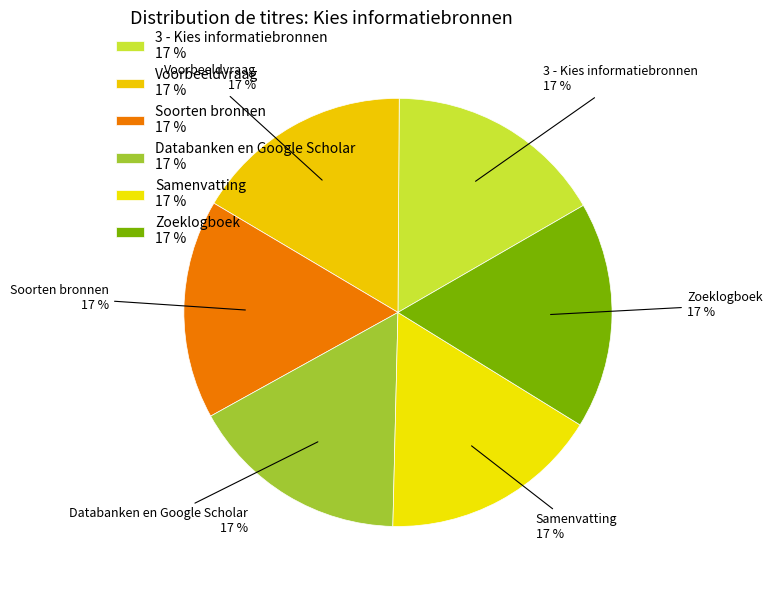

To the nearest percent, what portion does Samenvatting represent?

17%